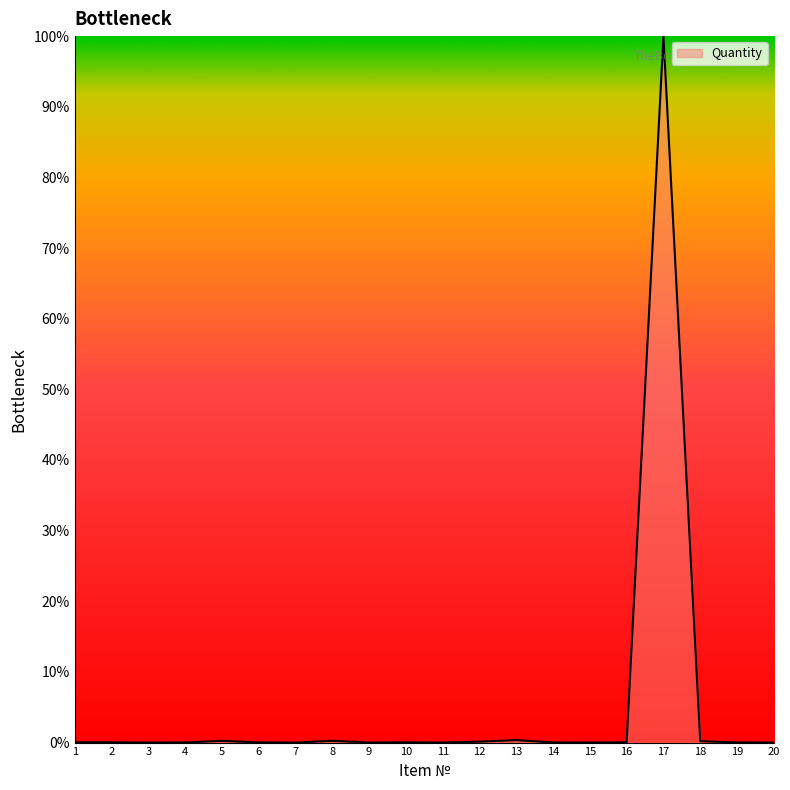

How many categories are shown in the chart?

20